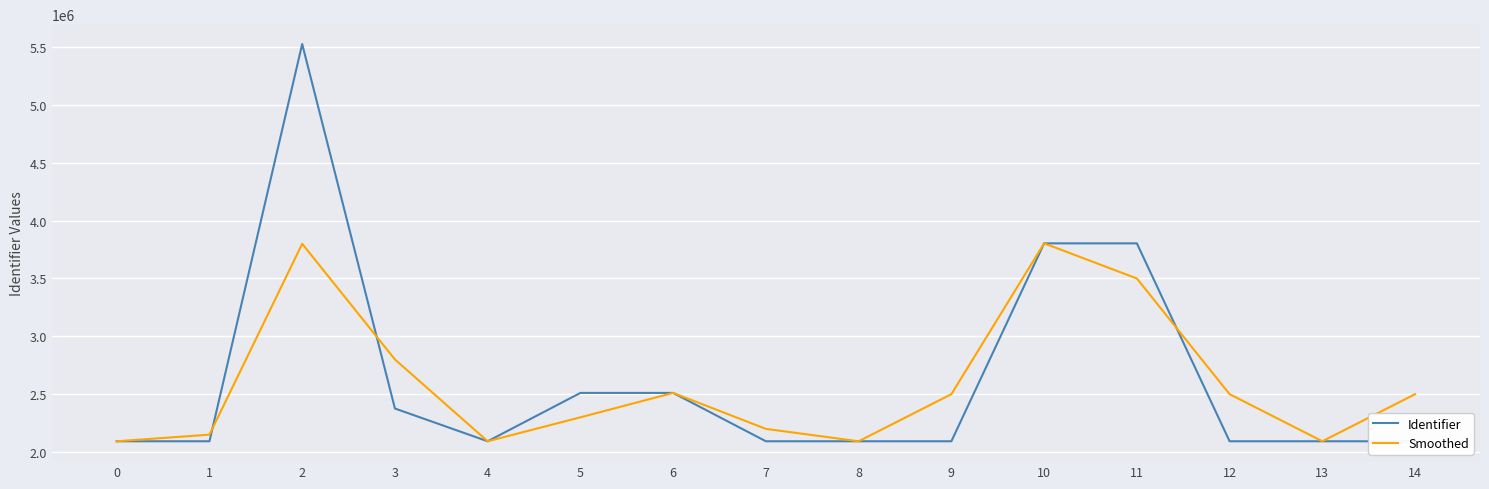

In Smoothed, how many points are lower than both neighbors (excluding endpoints)?

3